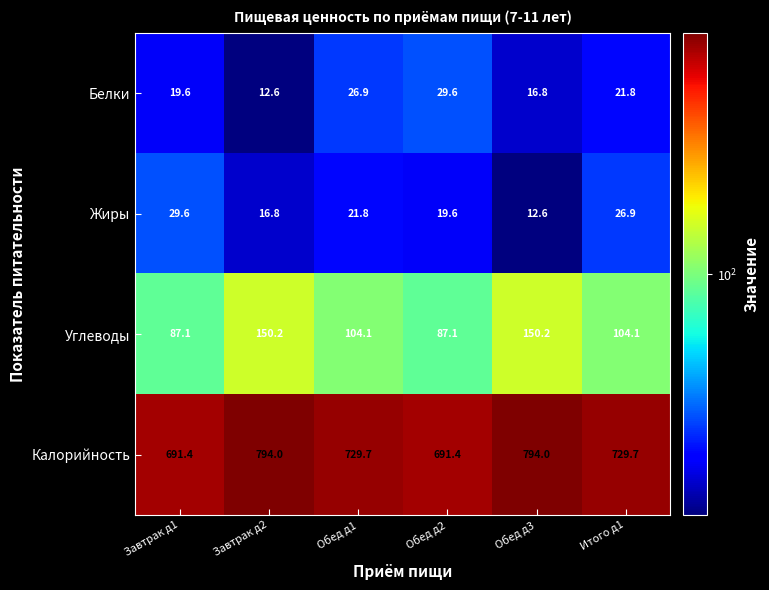

Is it true that Белки equals 39.8 at Обед д1?

False